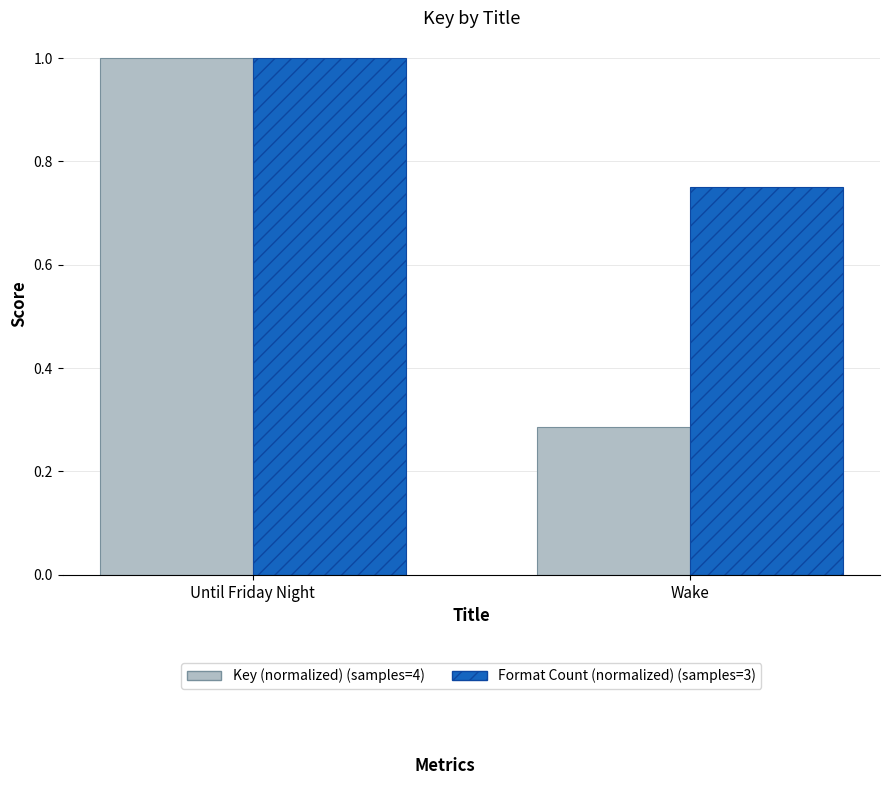

At which category does the chart reach its minimum across all series?

Wake